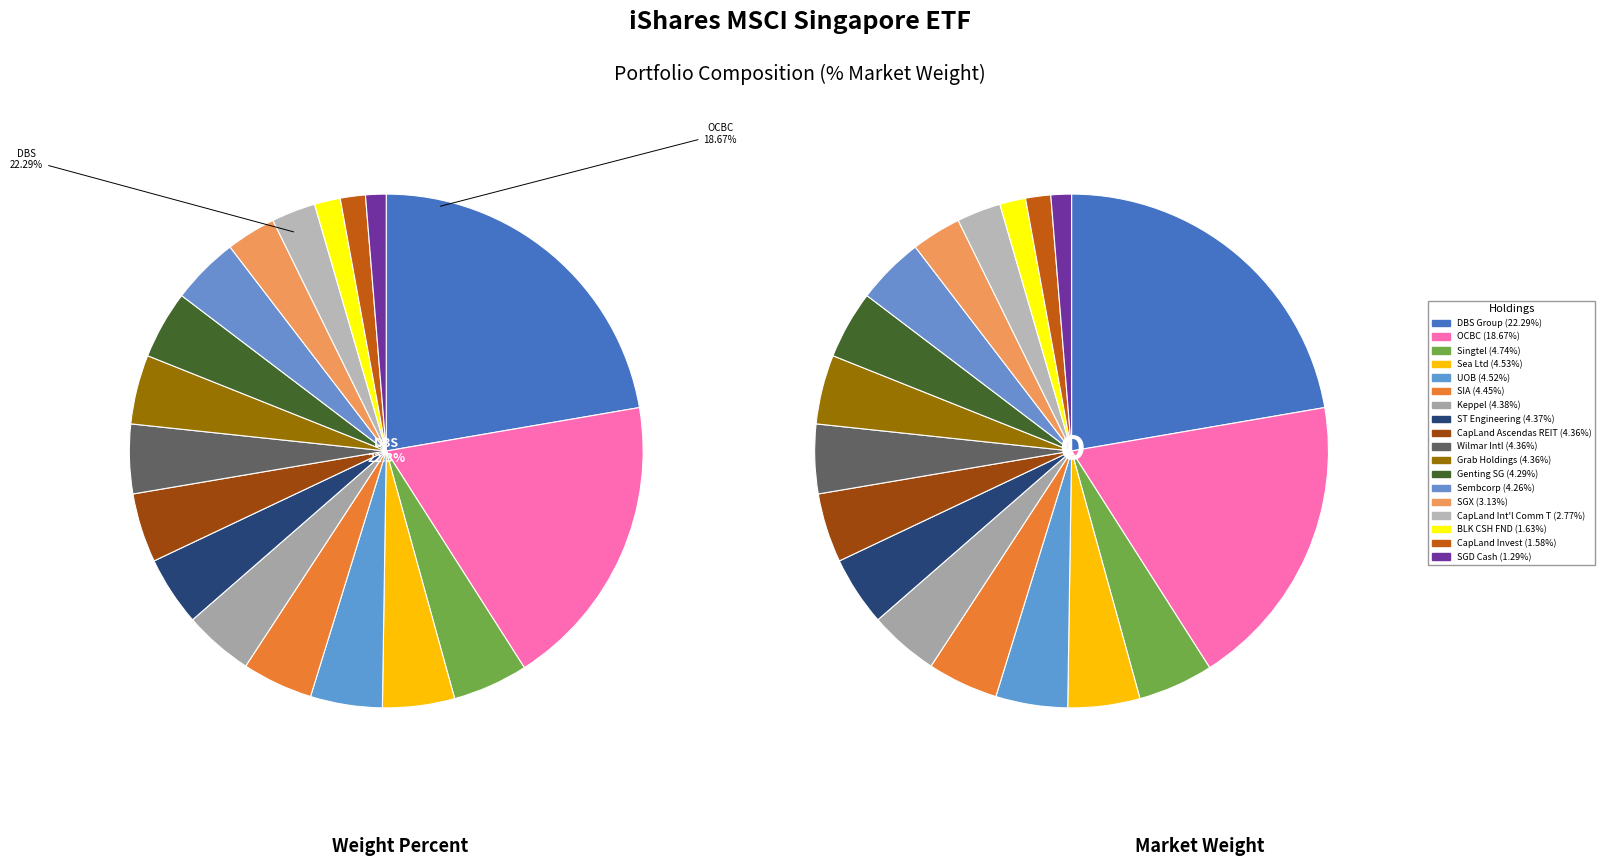

What is the change in value from DBS GROUP HOLDINGS LTD to SINGAPORE TELECOMMUNICATIONS LTD?

-17.5